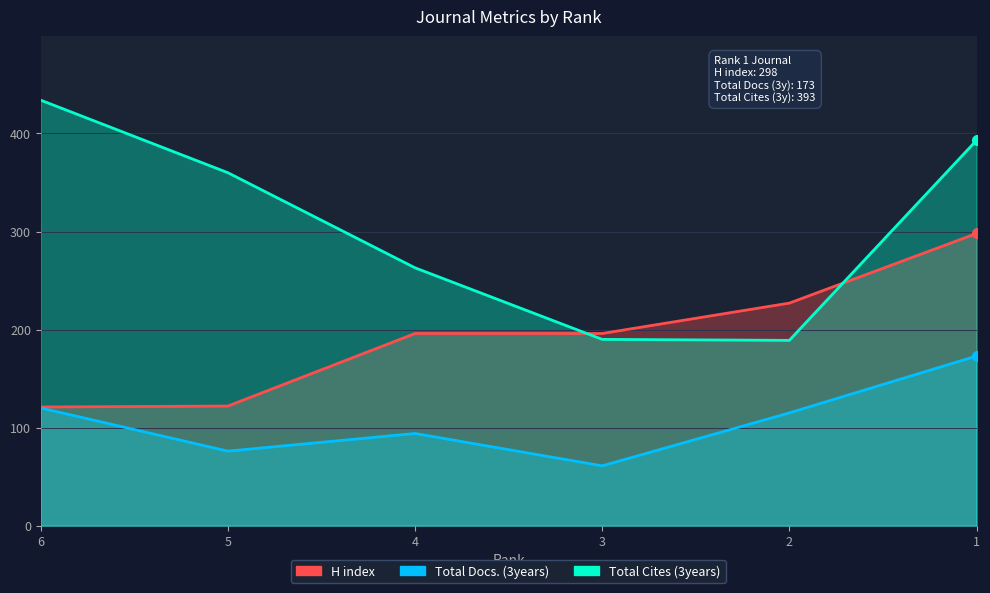

How many distinct data groups are displayed?

3